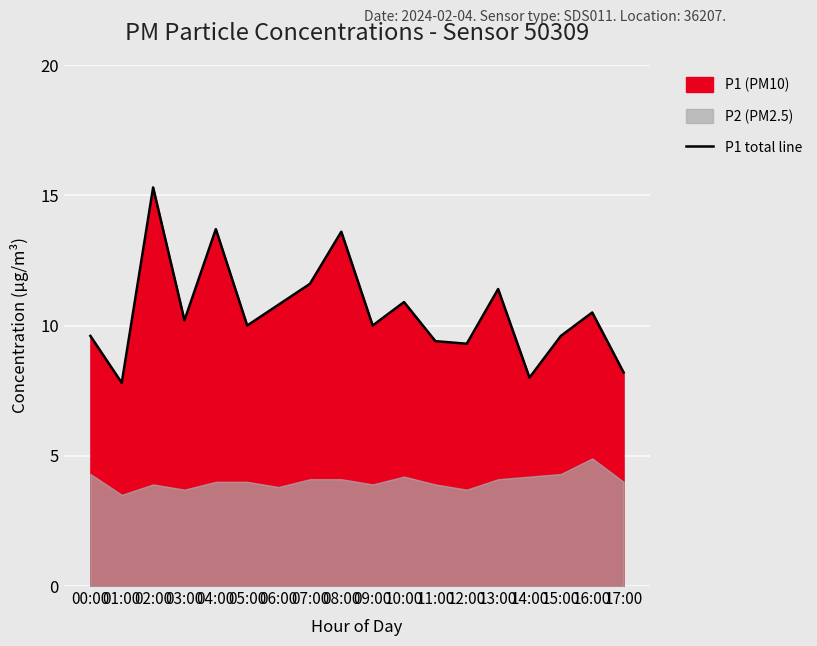

The chart shows a value of 13.6 at 08:00. True or false?

True